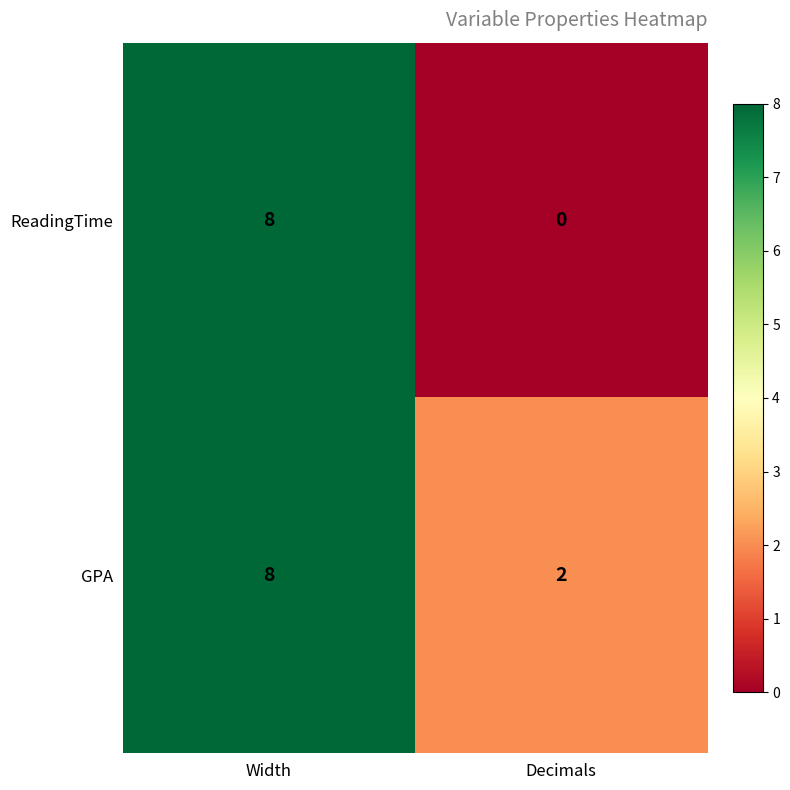

Reading left to right, extract all data points from this chart.

ReadingTime: 8	0
GPA: 8	2